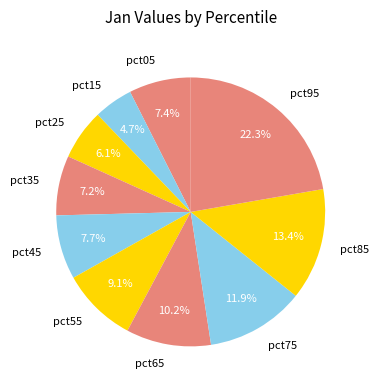

What percentage is NOT represented by pct95?

77.7%